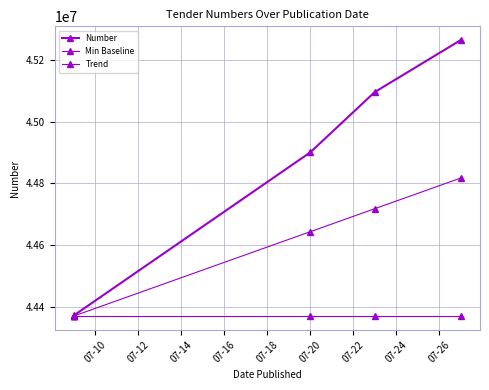

Reading left to right, transcribe all the data shown in this chart.

Number: 44370487.0	44372344.0	44900574.0	45095926.0	45264261.0
Min Baseline: 44370487.0	44370487.0	44370487.0	44370487.0	44370487.0
Trend: 44370487.0	44370487.0	44643584.6	44718065.8	44817374.0